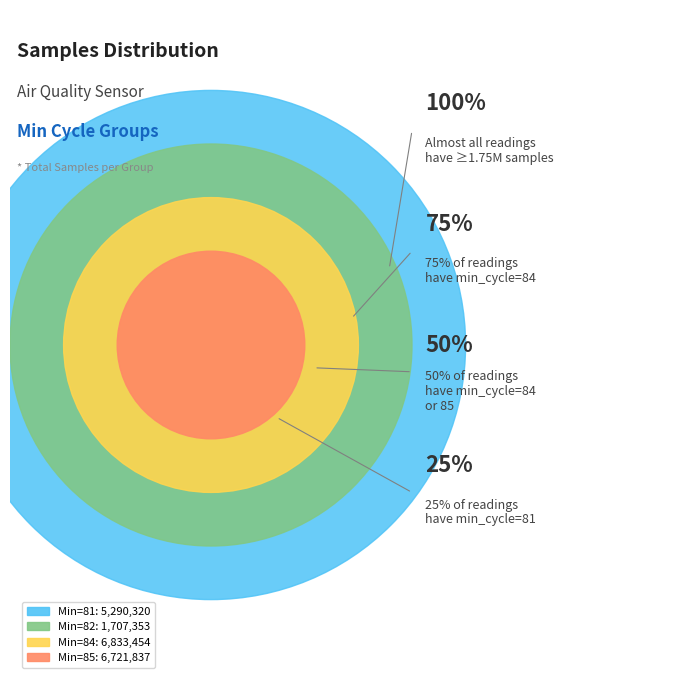

Between 84 and 85, which is larger?

84